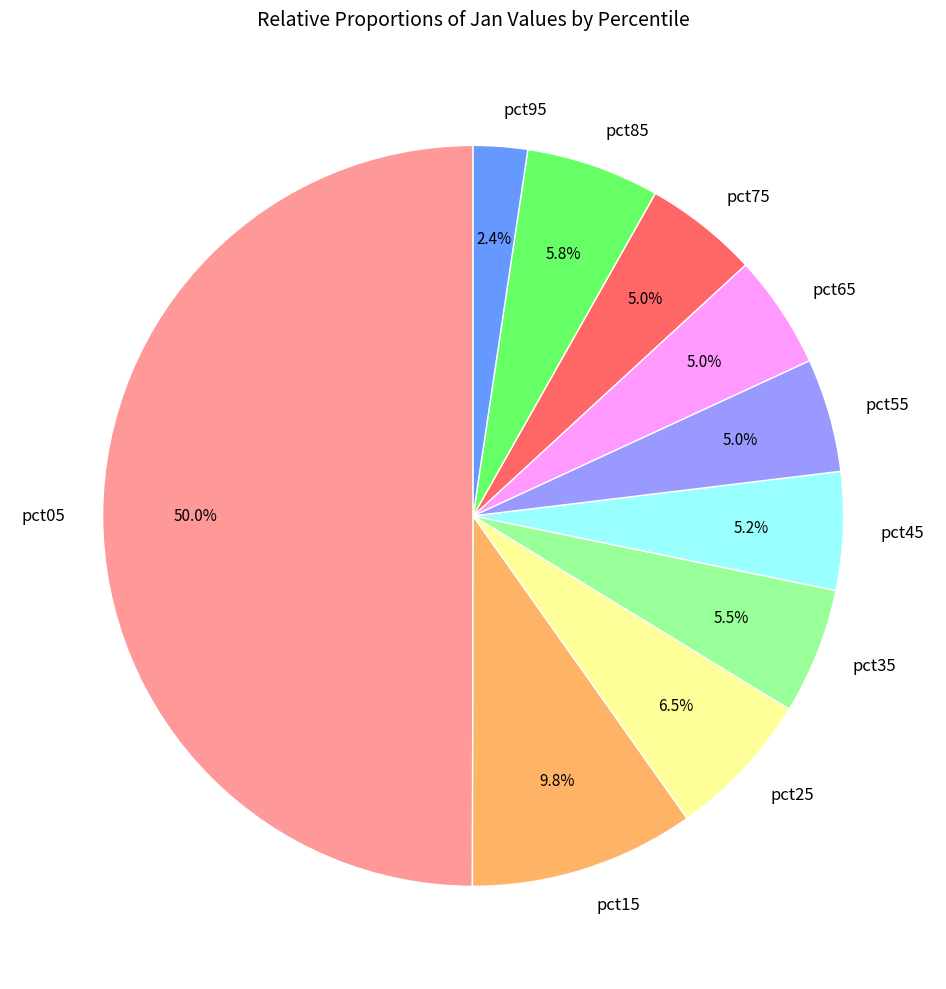

Which category has the smallest portion of the pie?

pct95